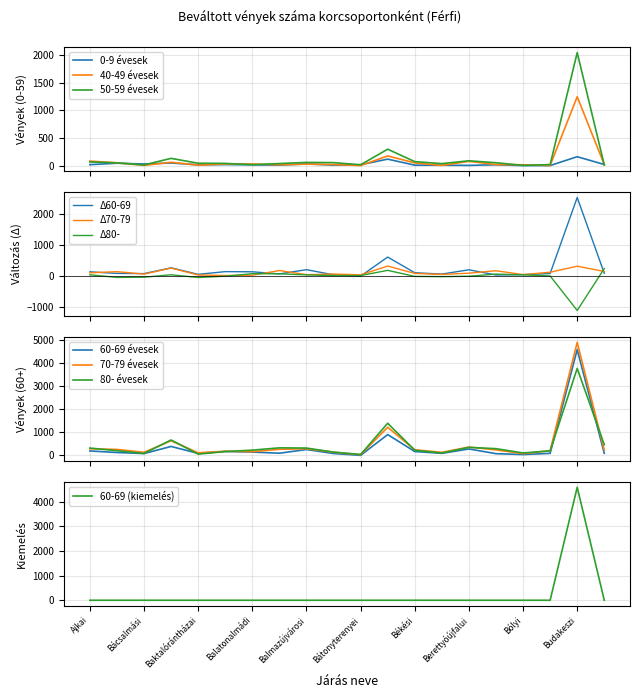

Which category has the highest value in the 60-69 (kiemelés) series?

Budakeszi